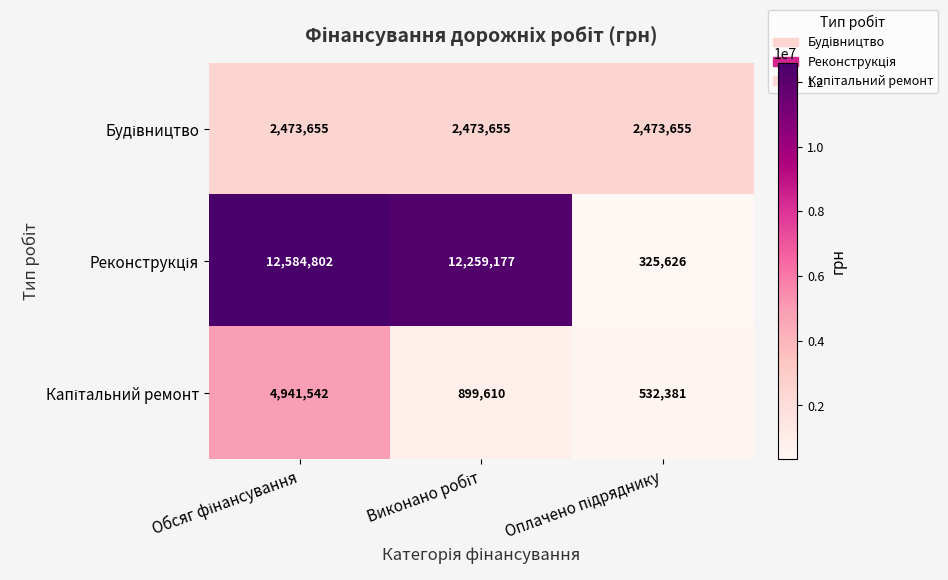

What is the minimum value shown in the chart?

325626